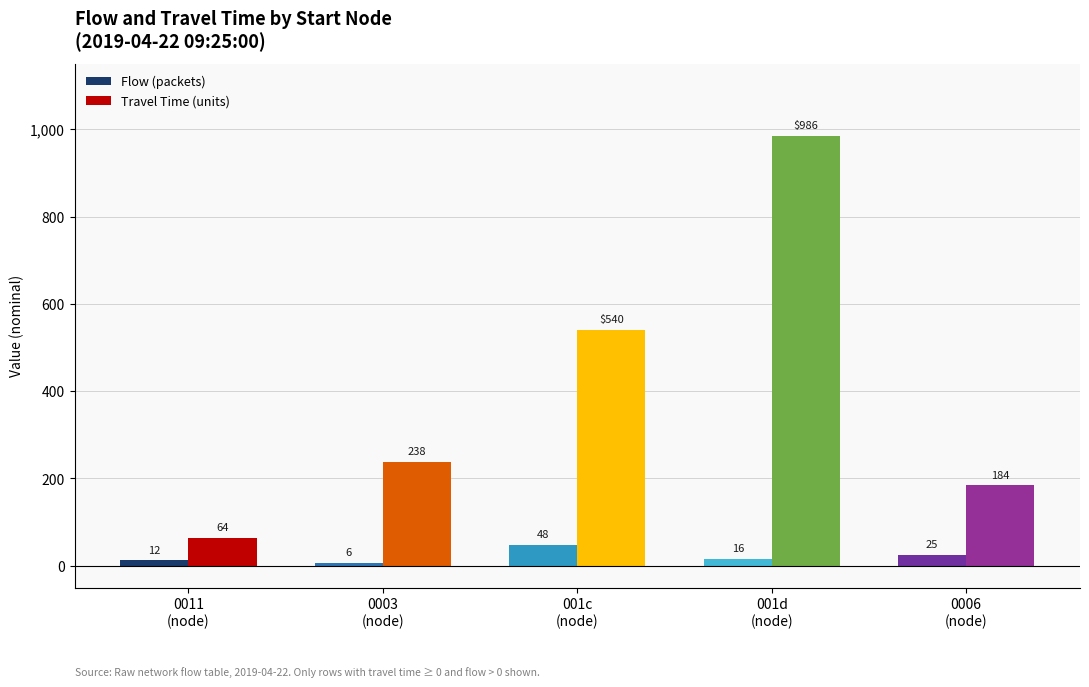

At which label is Flow (packets) closest to 27?

0006
(node)